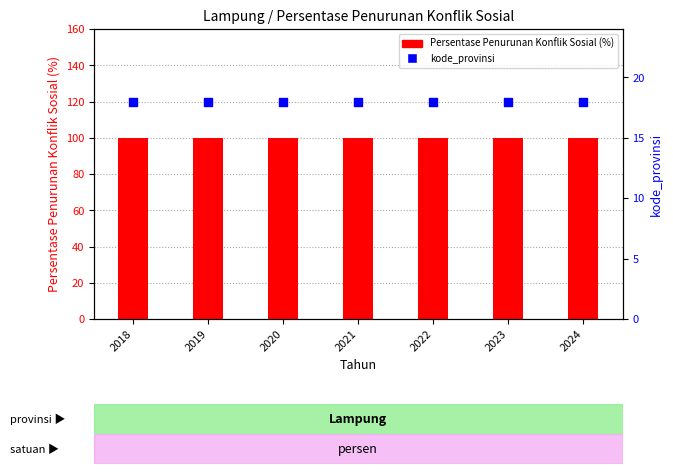

What is the total value across all series at 2022?

118